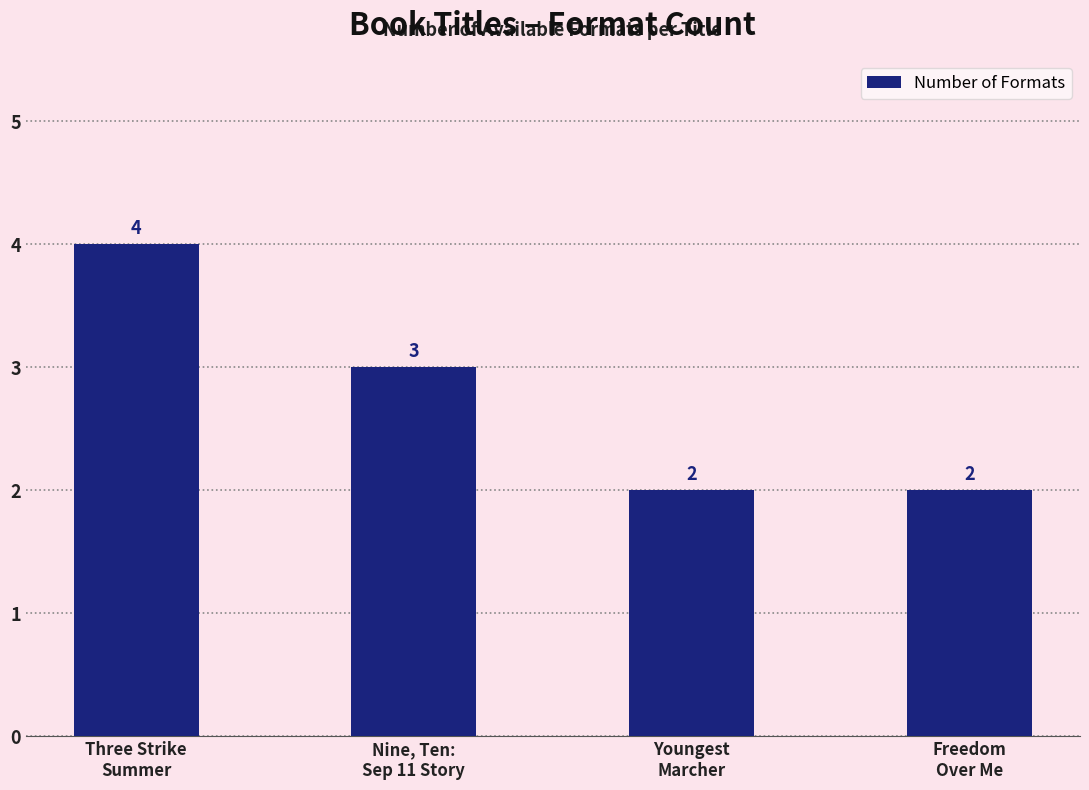

What value does the data have at Nine, Ten:
Sep 11 Story?

3